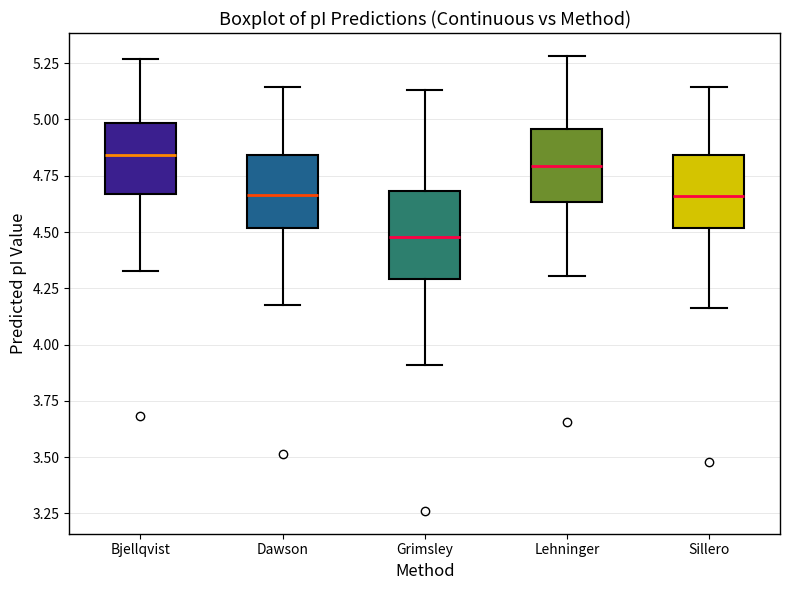

Comparing the boxes themselves (not the whiskers), which one is the tallest?

Grimsley